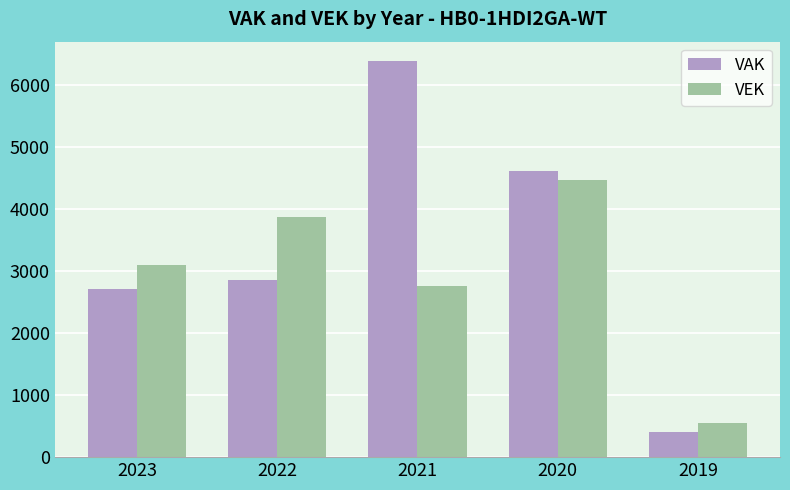

Reading right to left, extract all data points from this chart.

VAK: 2019=412	2020=4617	2021=6374	2022=2851	2023=2714
VEK: 2019=543	2020=4471	2021=2757	2022=3874	2023=3090